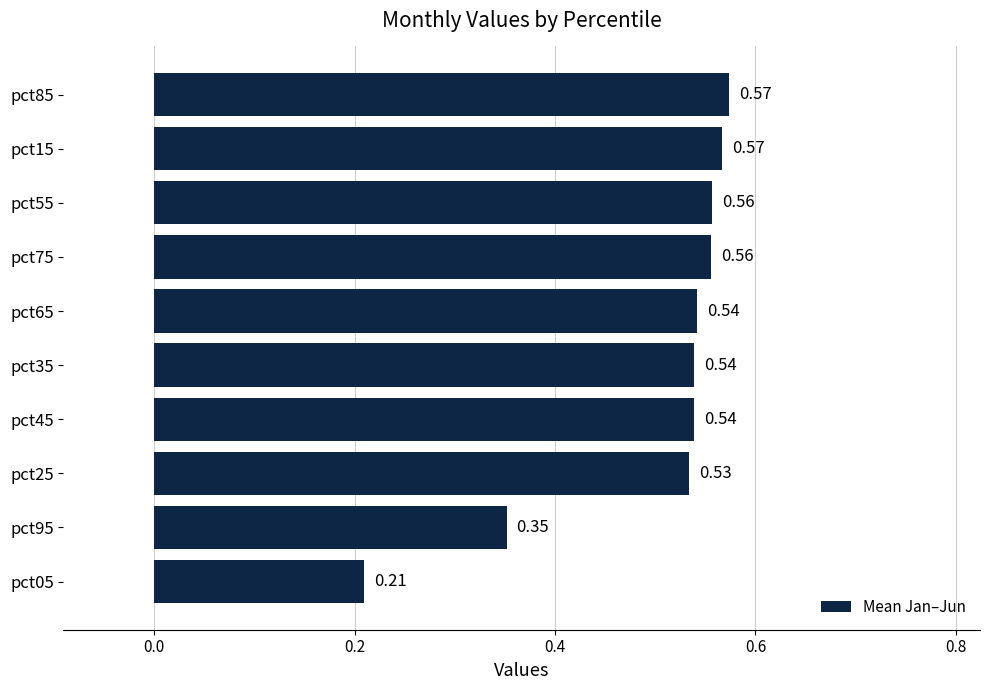

Does the chart contain stacked bars?

No